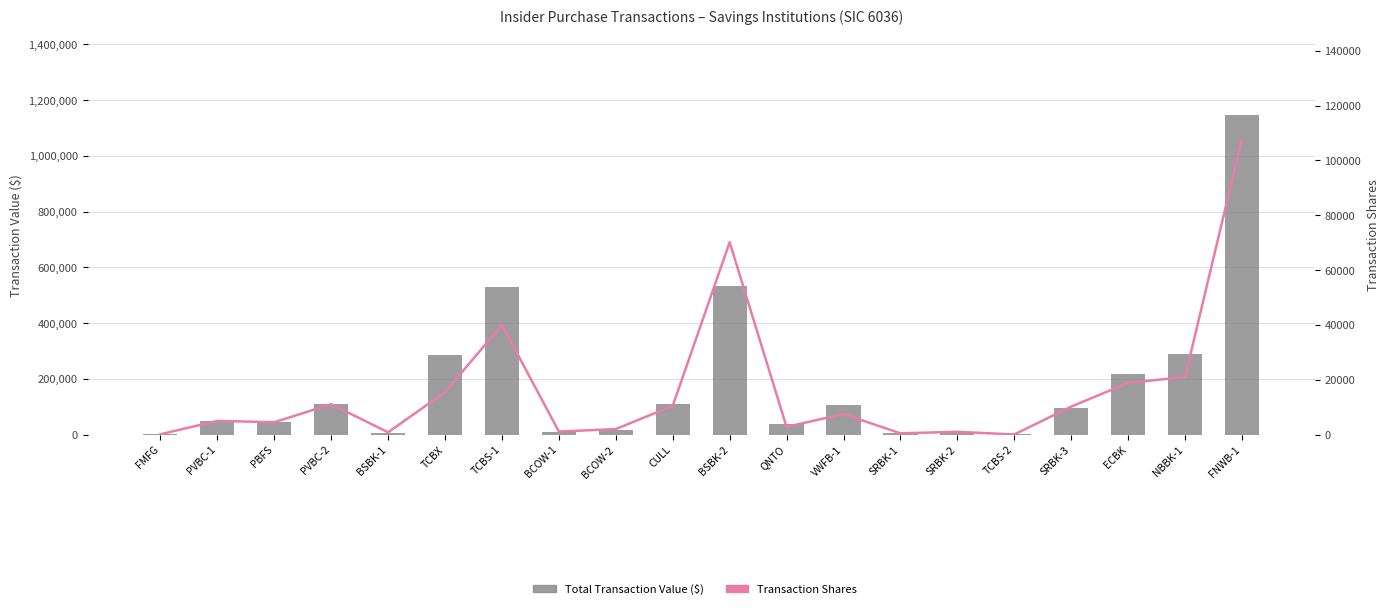

Between BCOW-1 and CULL, which series saw the biggest shift?

Total Transaction Value ($)